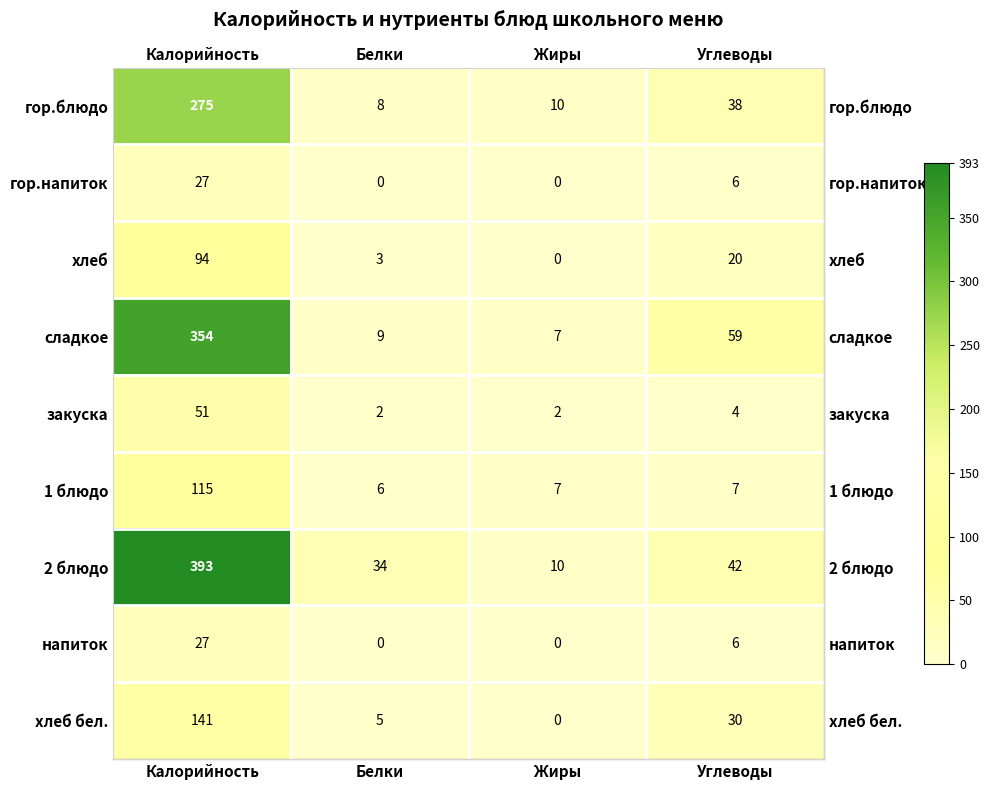

What is the difference between the highest and lowest values at Жиры?

10